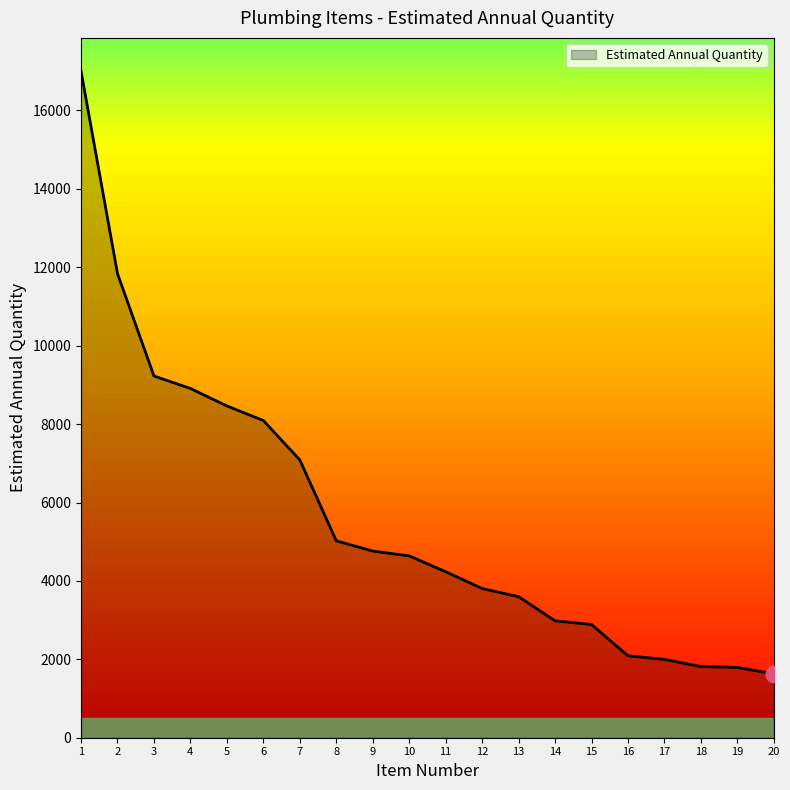

What is the change in value from 12 to 18?

-1990